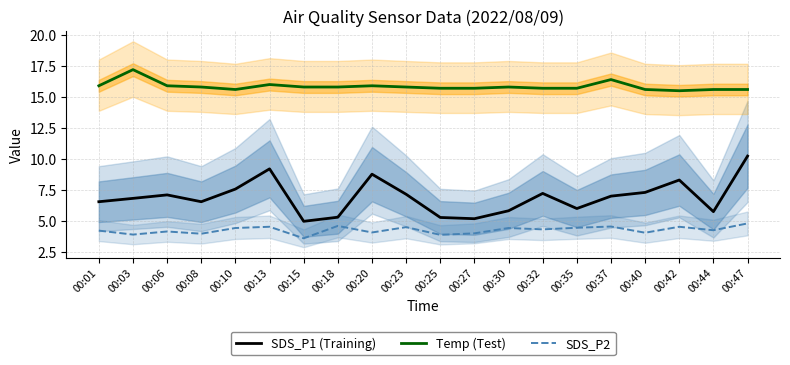

What is the approximate value of Temp (Test) at 00:40?

15.6